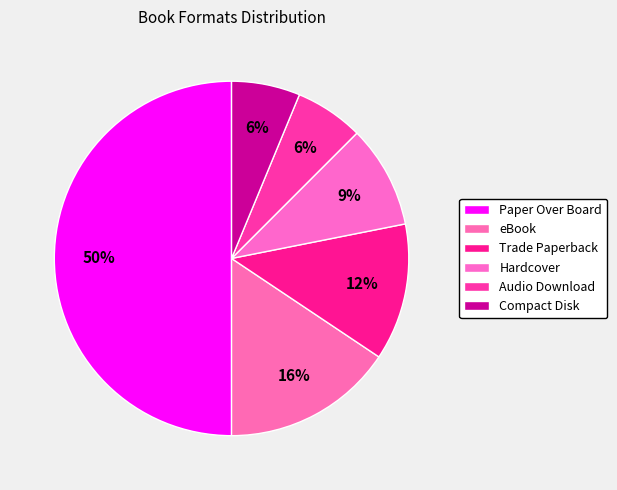

Count the number of slices in the pie.

6